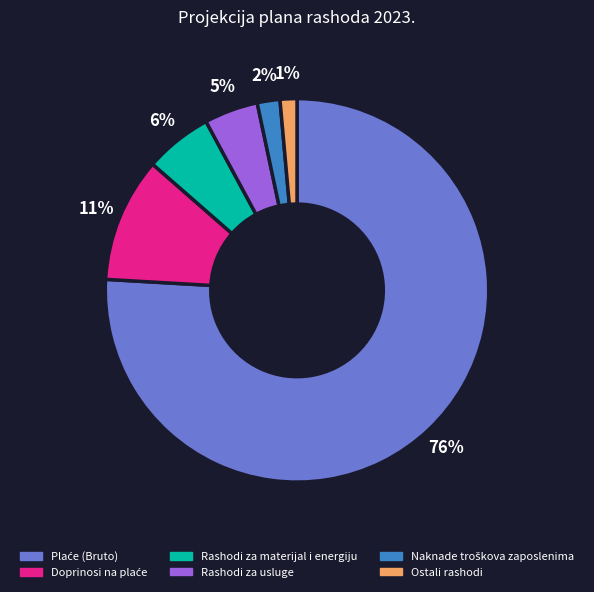

Is it true that Rashodi za materijal i energiju is 6% of the pie?

True